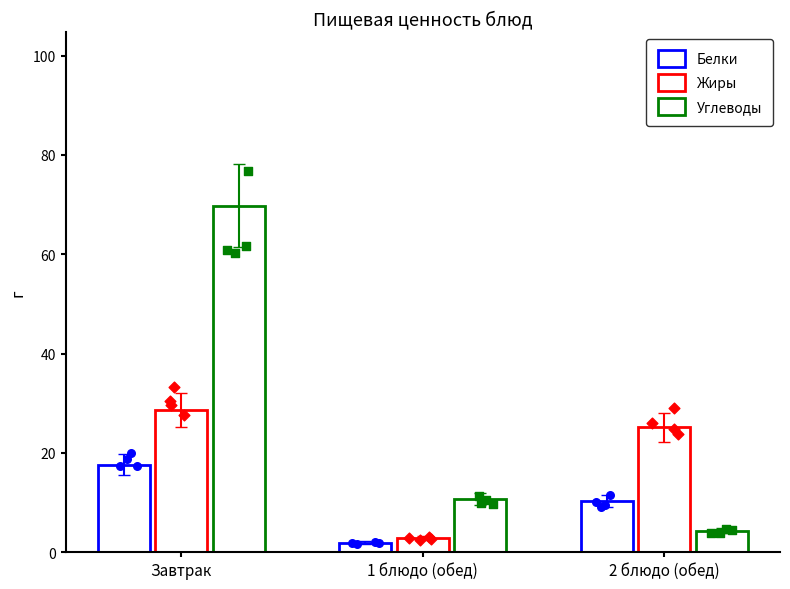

What are all the series names shown in the legend?

Белки, Жиры, Углеводы